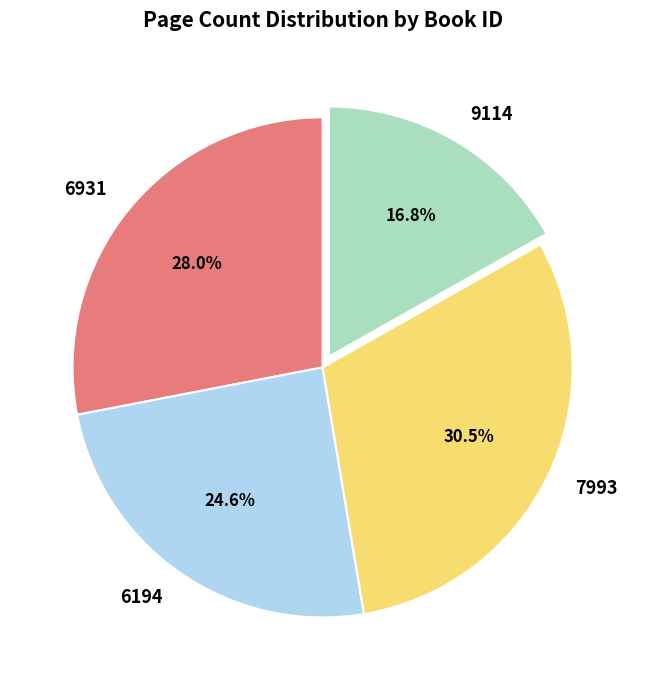

How many slices are in this pie chart?

4